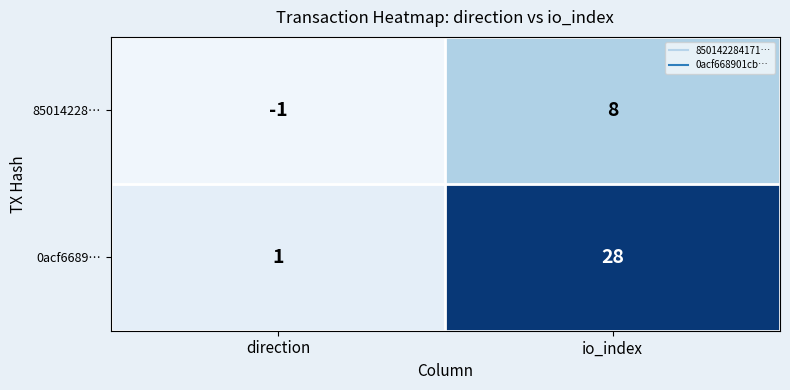

At which category is the sum across all series the highest?

io_index